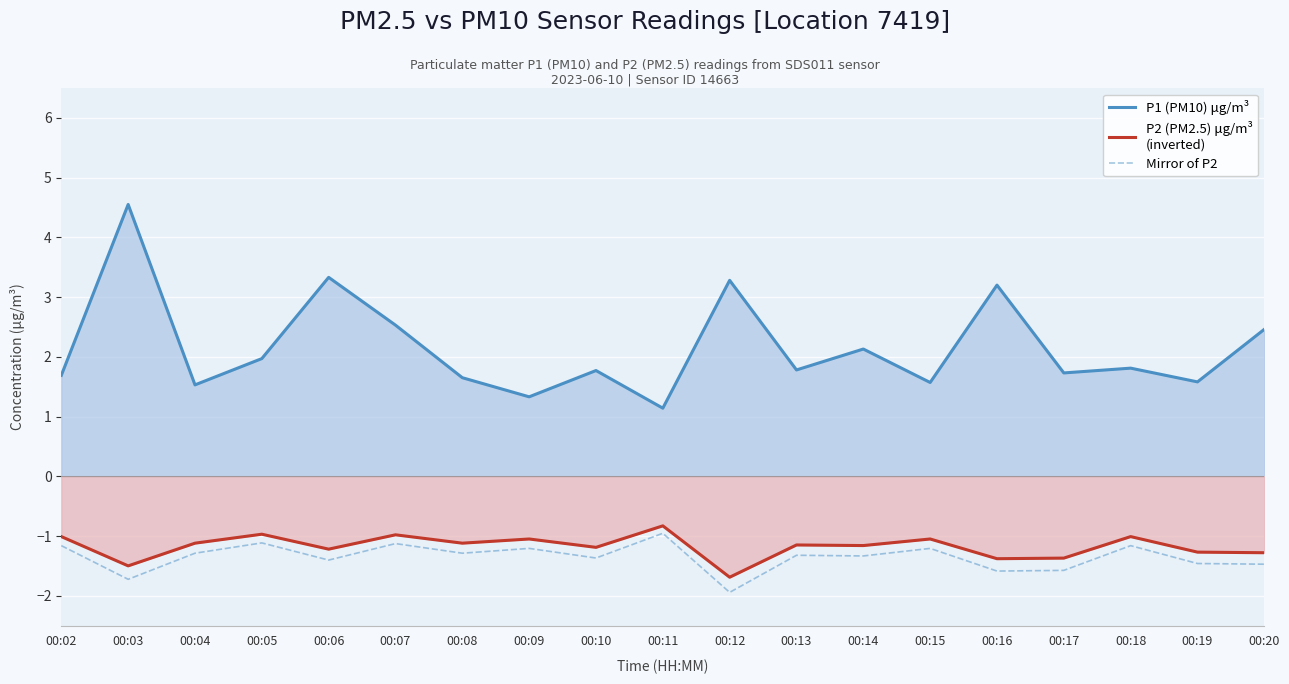

At which category is the sum across all series the highest?

00:03